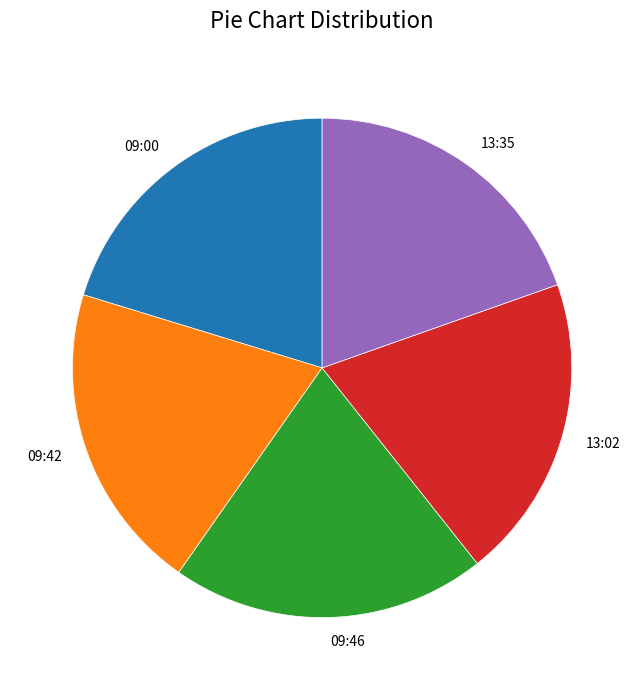

The 09:46 slice represents 20% of the pie. True or false?

True